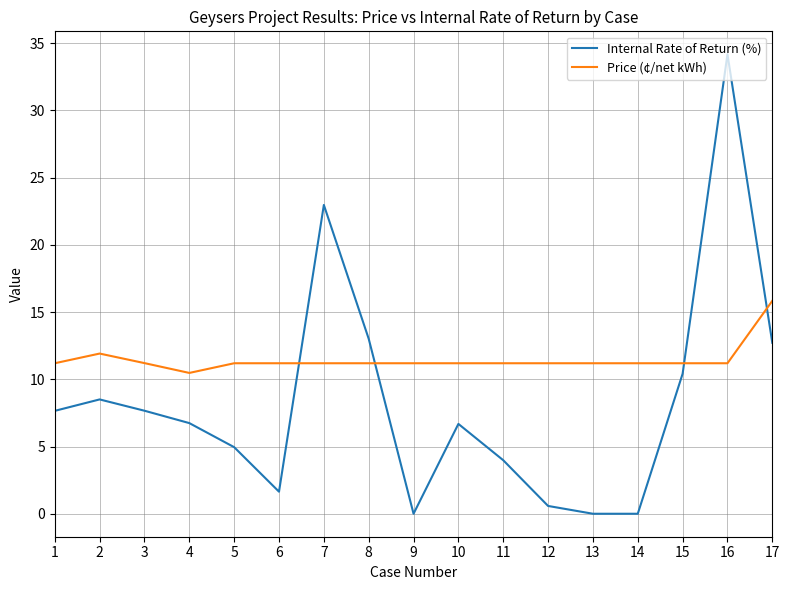

What are all the series names shown in the legend?

Internal Rate of Return (%), Price (¢/net kWh)